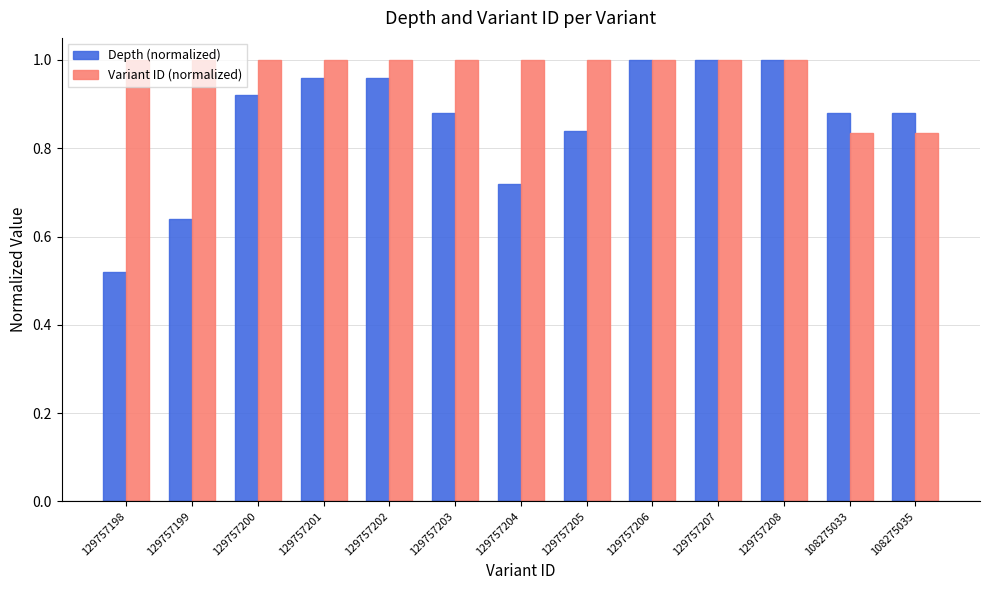

At which label is Depth (normalized) closest to 0?

129757198